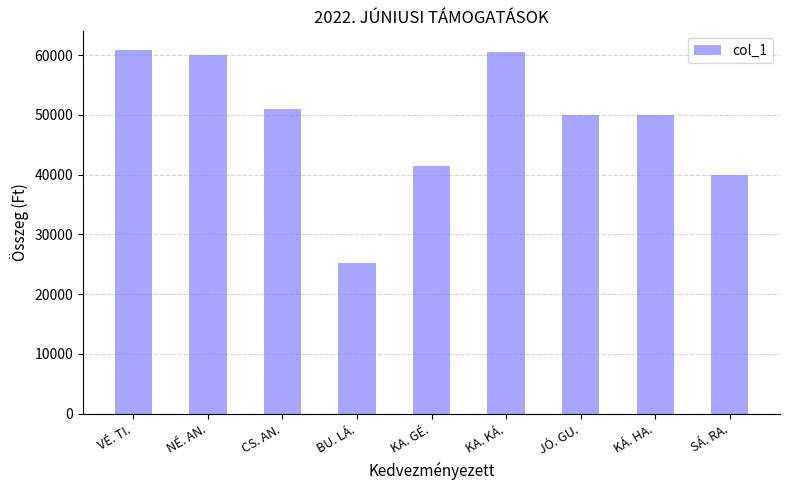

How many bars are there in total?

9